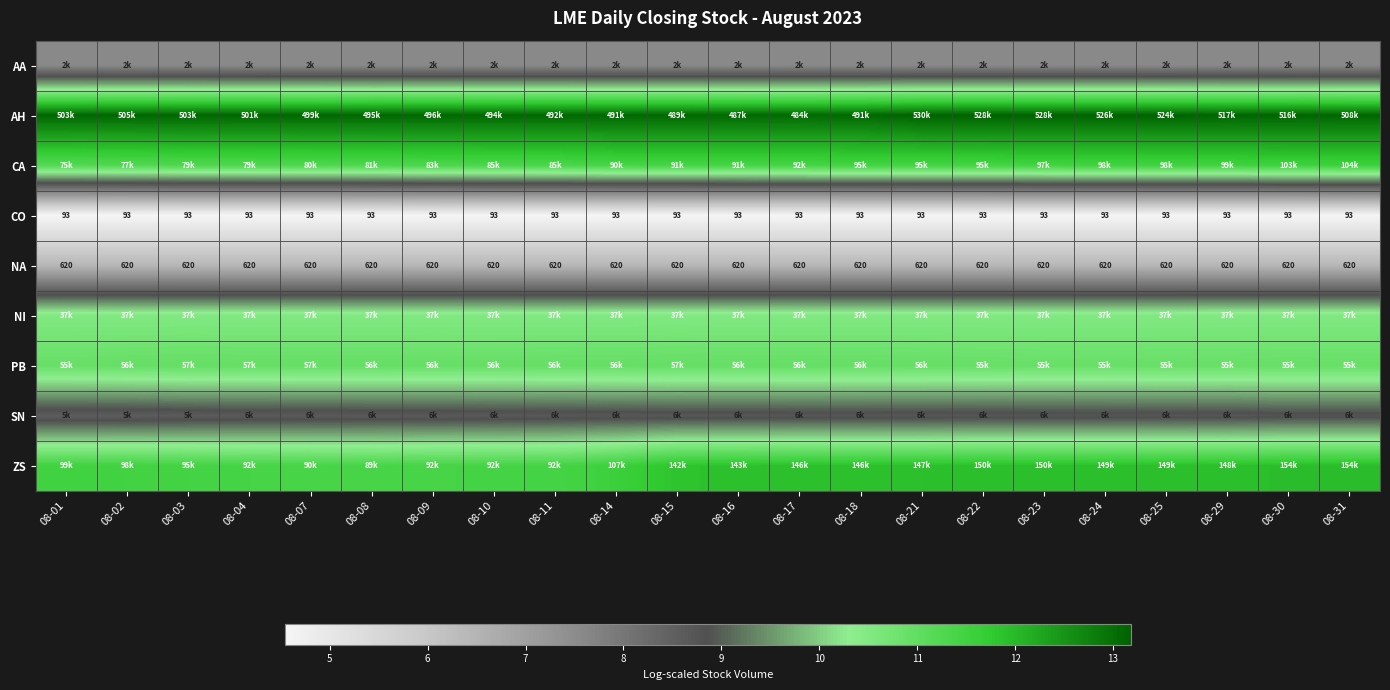

Read the PB value at 08-21.

10.9